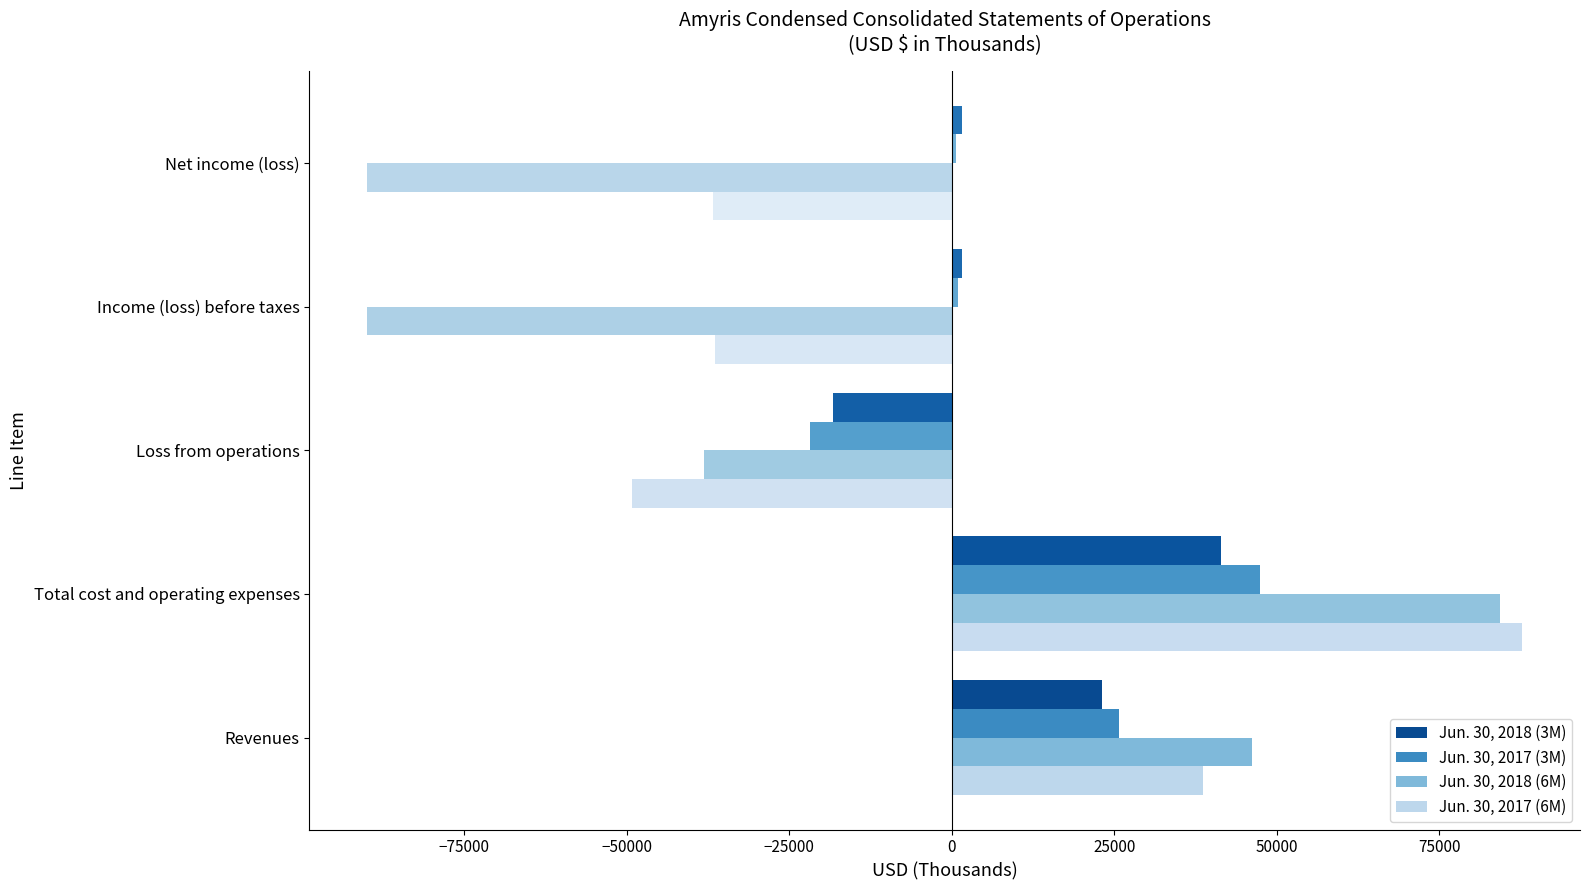

At how many categories does at least one series exceed 81843?

1